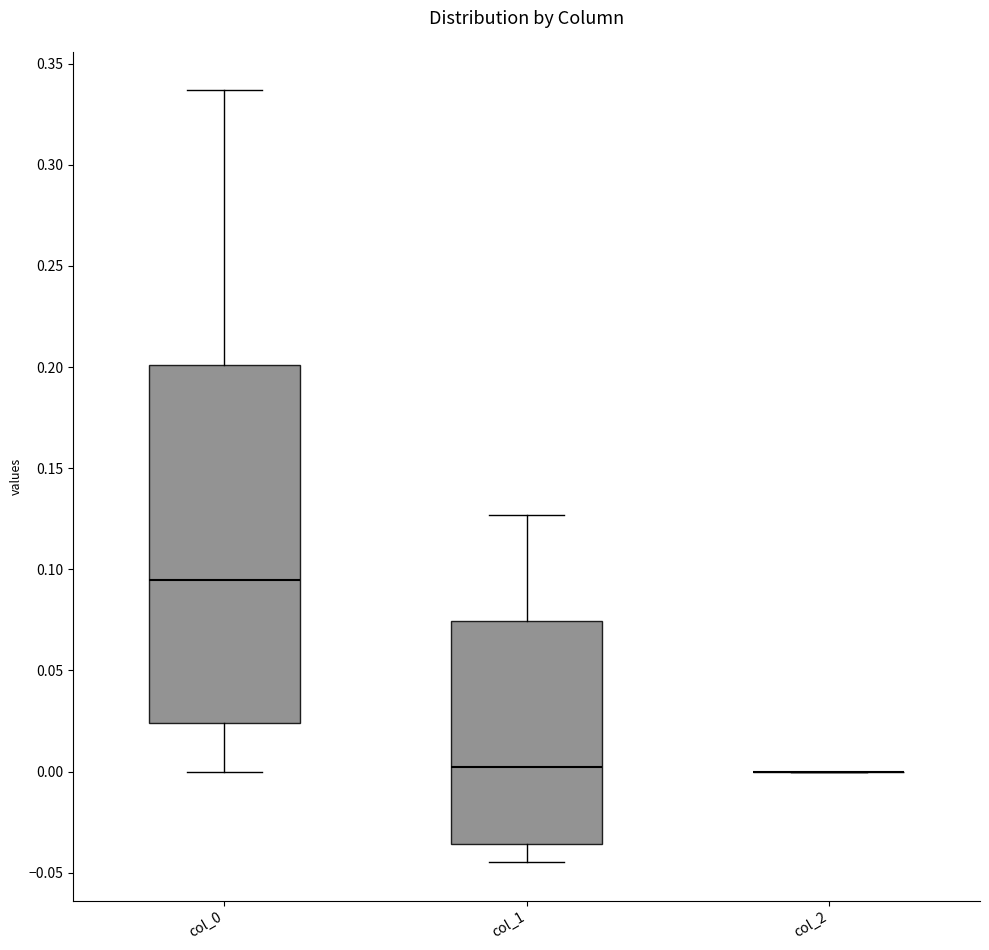

Reading left to right, transcribe this box plot: for each box, give where its median line is, the range the box spans, and where its two whiskers end, as read against the y-axis. The values are not printed on the chart, so give them approximately, as read against the axis.

col_0: median 0.095, box 0.025 to 0.200, whiskers 0.000 to 0.335
col_1: median 0.000, box -0.035 to 0.075, whiskers -0.045 to 0.125
col_2: box collapsed to a line at 0.000, whiskers 0.000 to 0.000